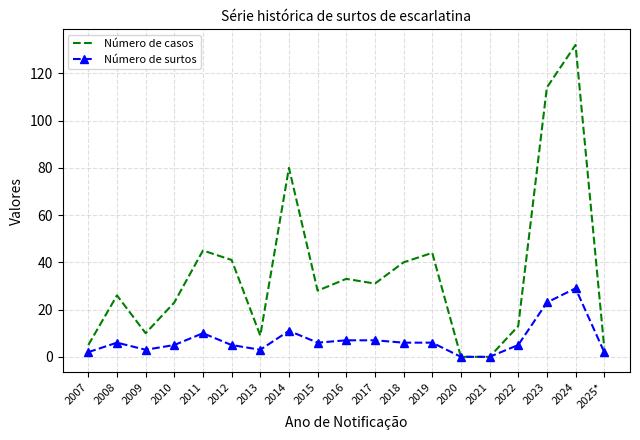

List the series in order of their peak value, highest first.

Número de casos, Número de surtos